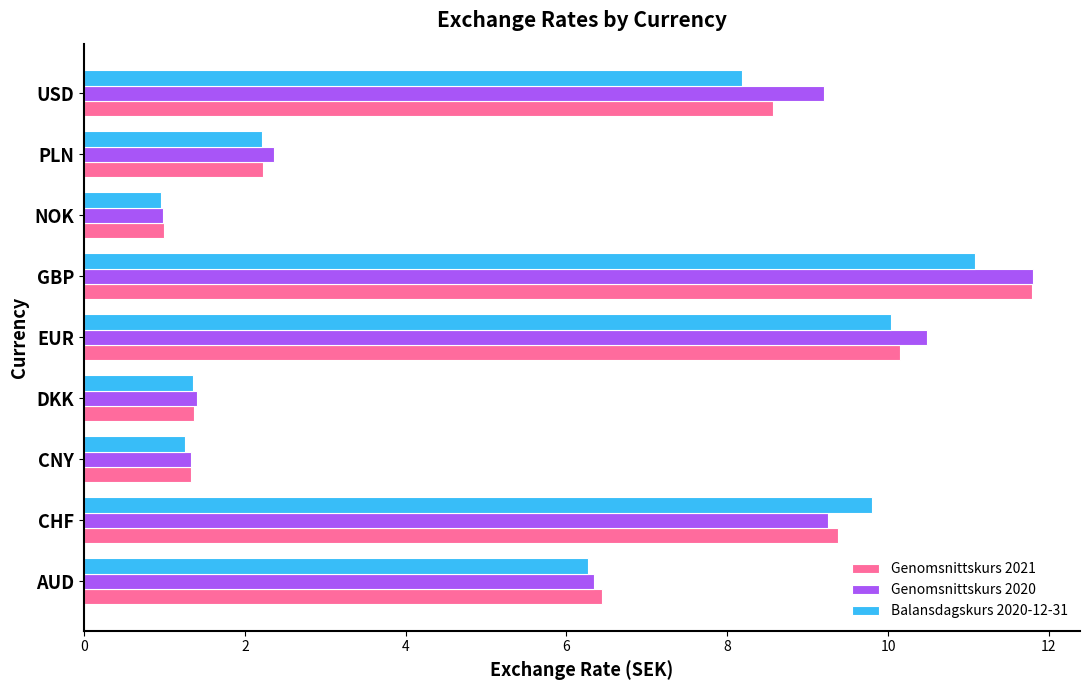

Is it true that Balansdagskurs 2020-12-31 equals 6.3 at AUD?

True